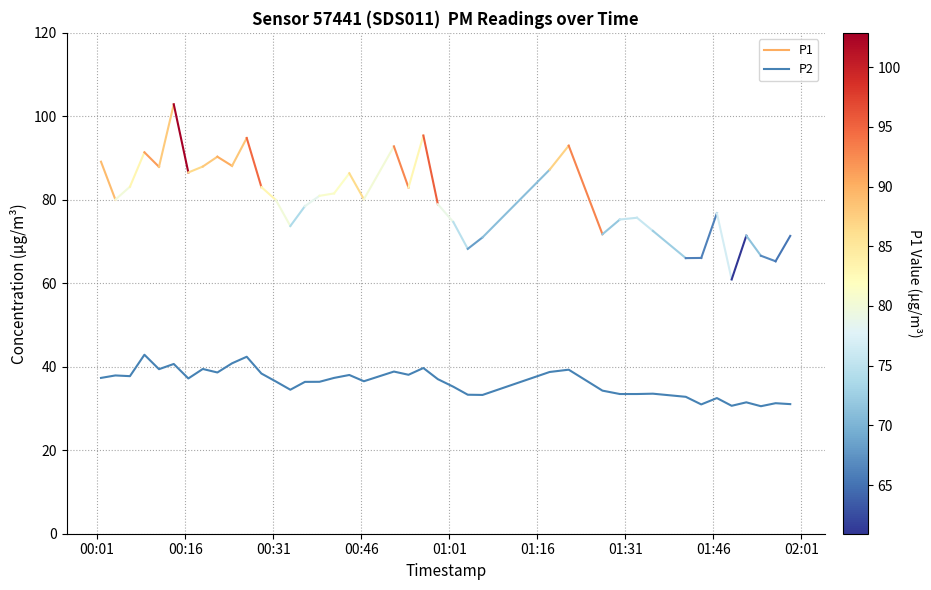

What is the minimum value shown in the chart?

30.6